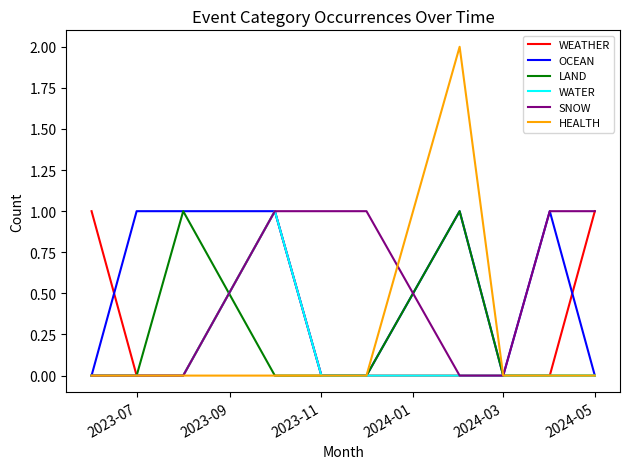

Which series has the widest spread of values?

HEALTH